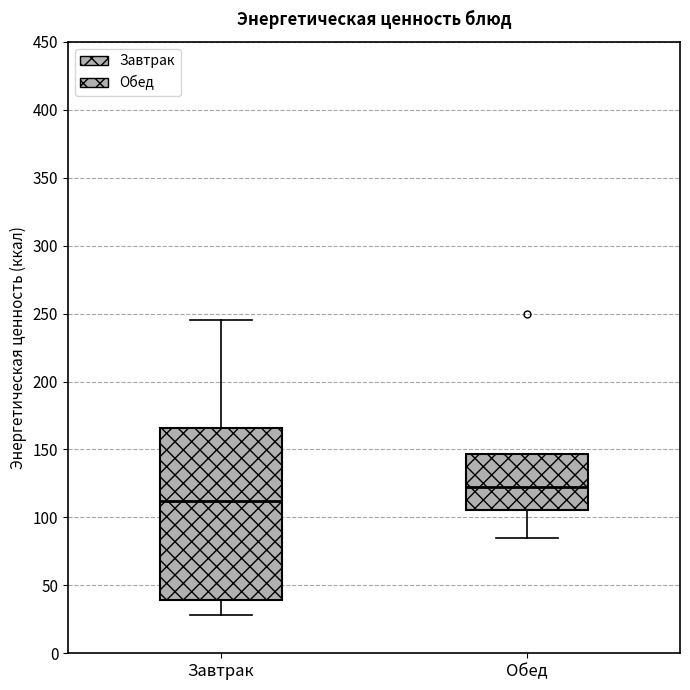

Reading left to right, read every box against the y-axis: the position of its median line, the range the box covers, and the ends of its whiskers. The values are not printed on the chart, so give them approximately, as read against the axis.

Завтрак: median 110, box 40 to 165, whiskers 30 to 245
Обед: median 125, box 105 to 145, whiskers 85 to 145